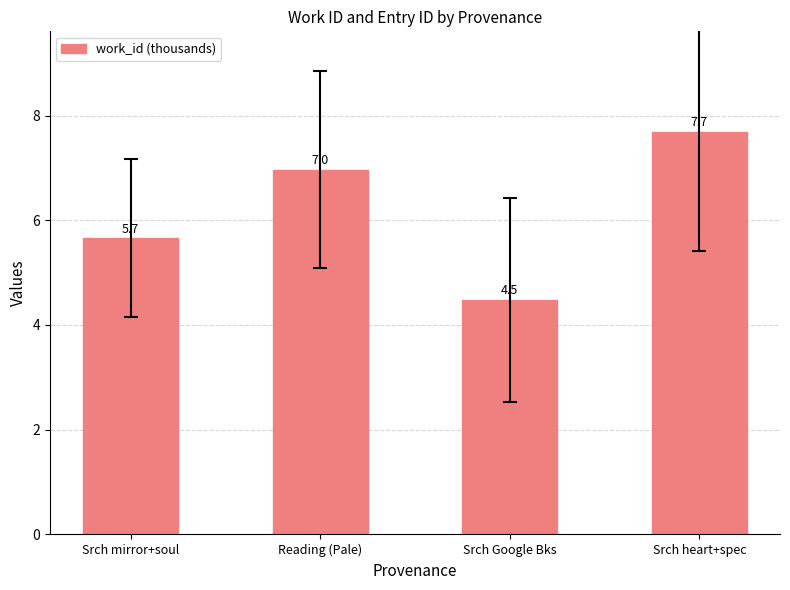

Where is the data nearest to the value 6?

Srch mirror+soul